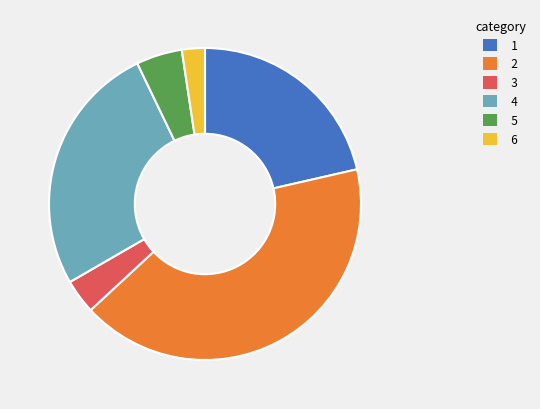

Is there a majority slice in this chart?

No